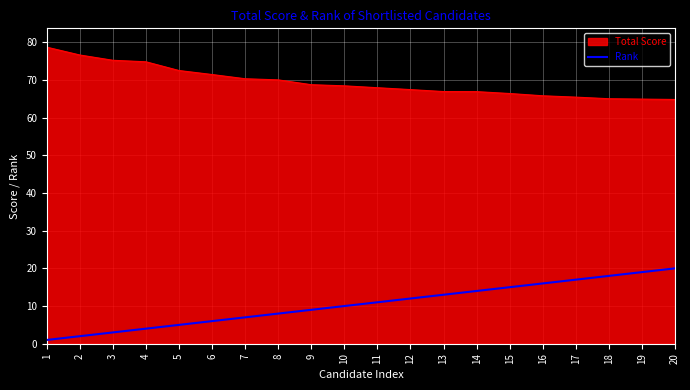

Is it true that Total Score equals 65.8 at 16?

True